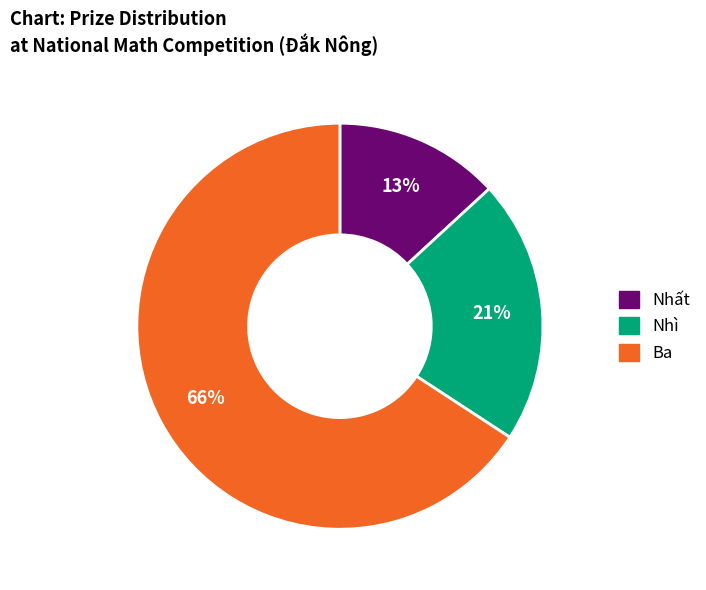

To the nearest percent, what is the difference between the largest and smallest slice percentages?

53%